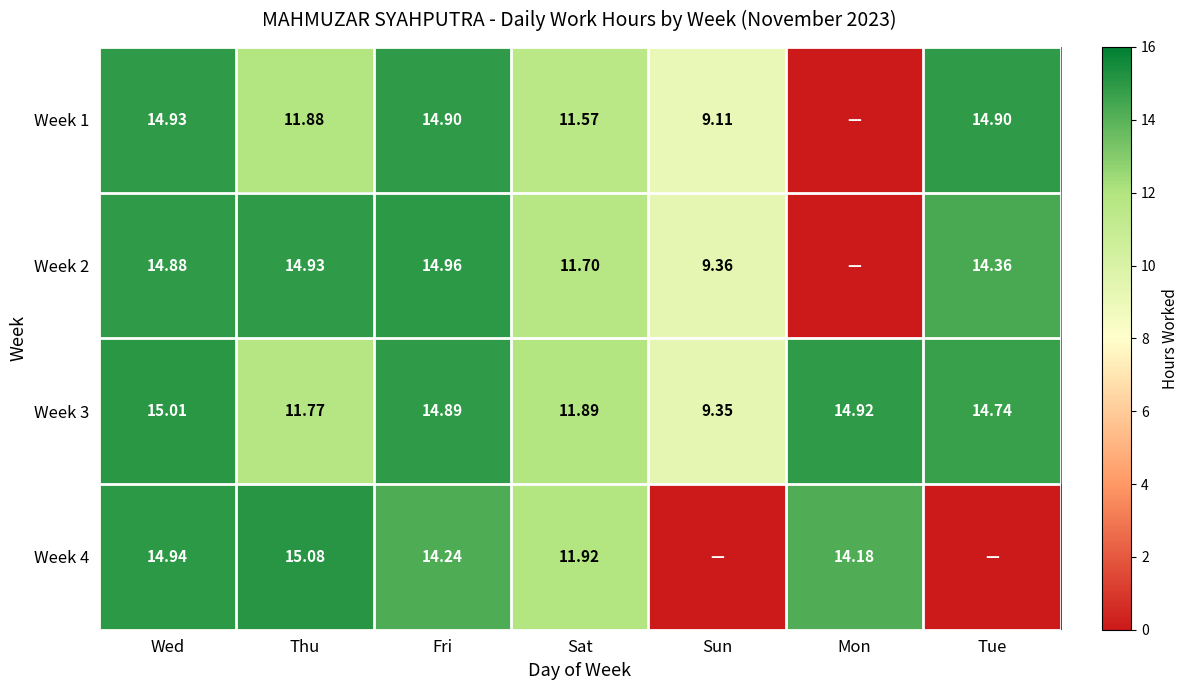

Where is Week 3 nearest to the value 12?

Sat